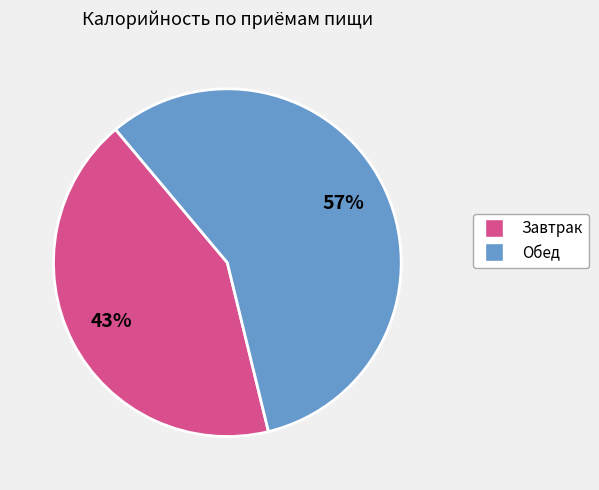

Do Завтрак and Обед together represent more than half of the pie?

Yes